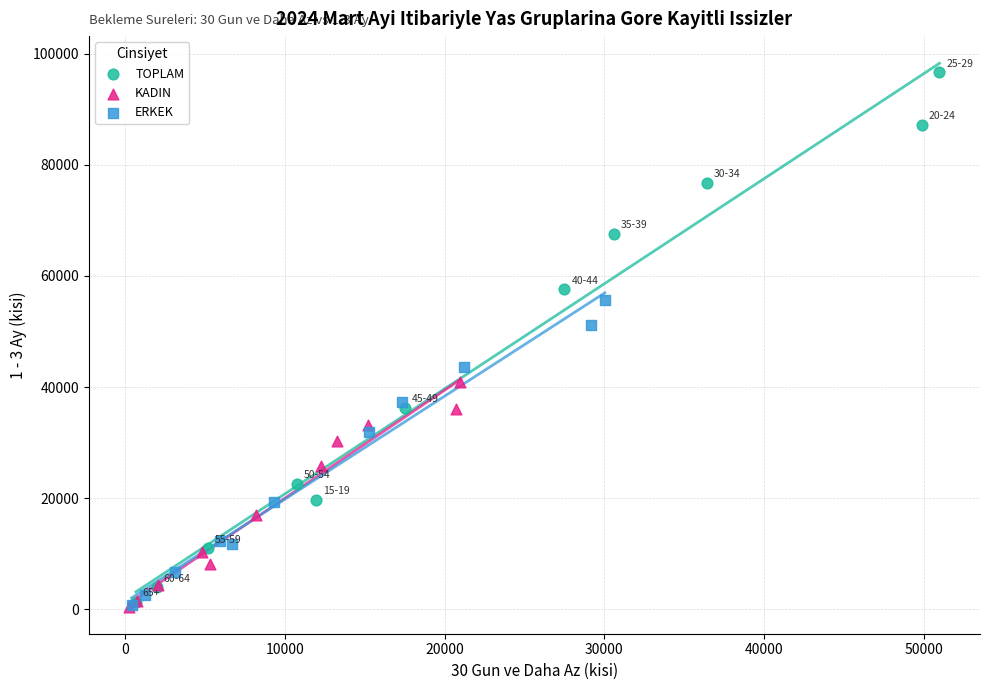

Which series contains the highest Y value?

TOPLAM